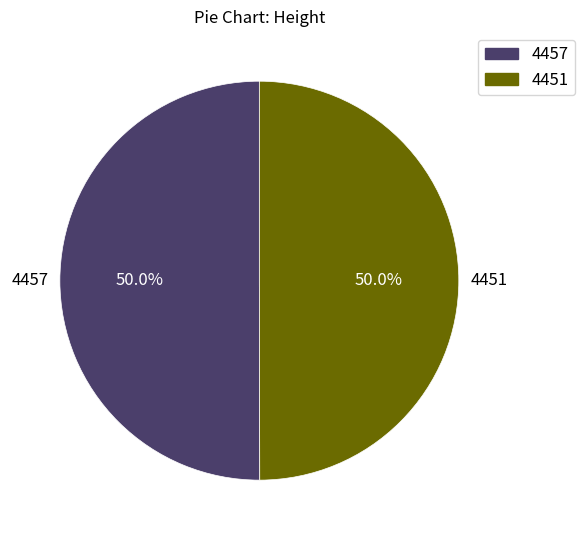

What is the ratio of the value at 4457 to the value at 4451?

1.0